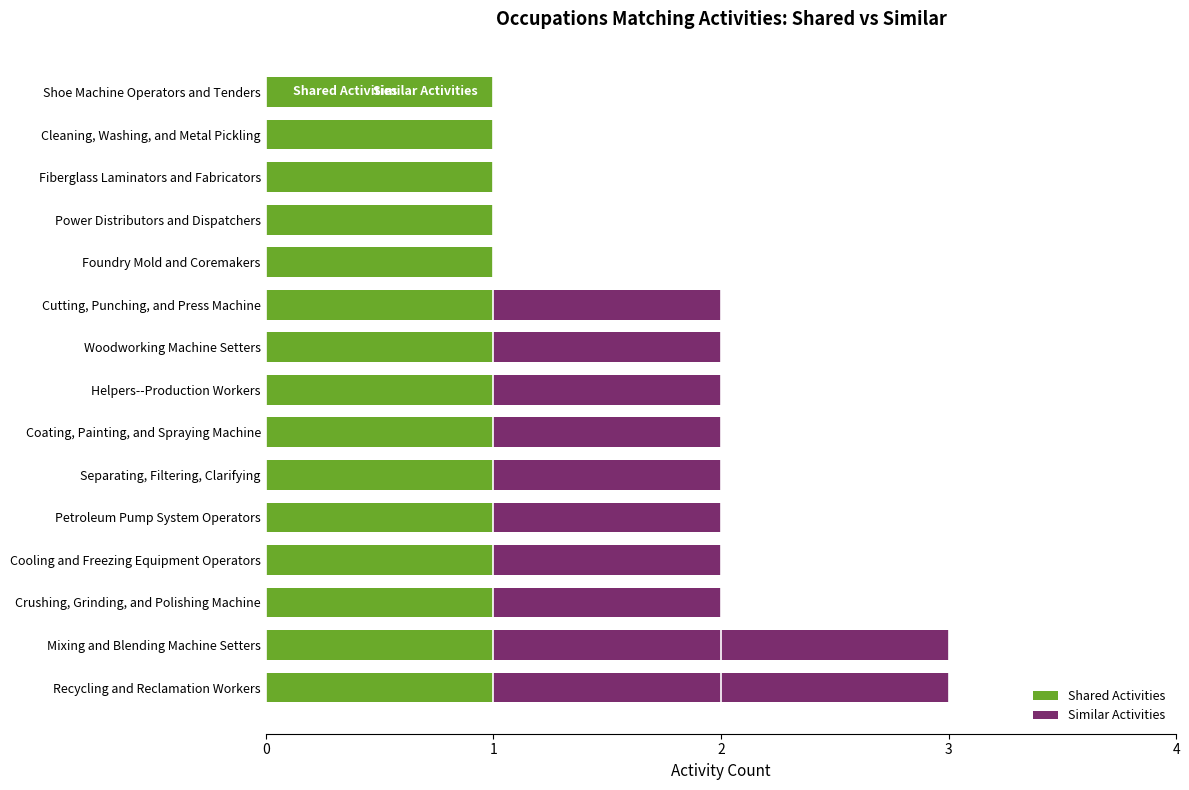

True or false: Shared Activities has a value of 1 at Power Distributors and Dispatchers.

True